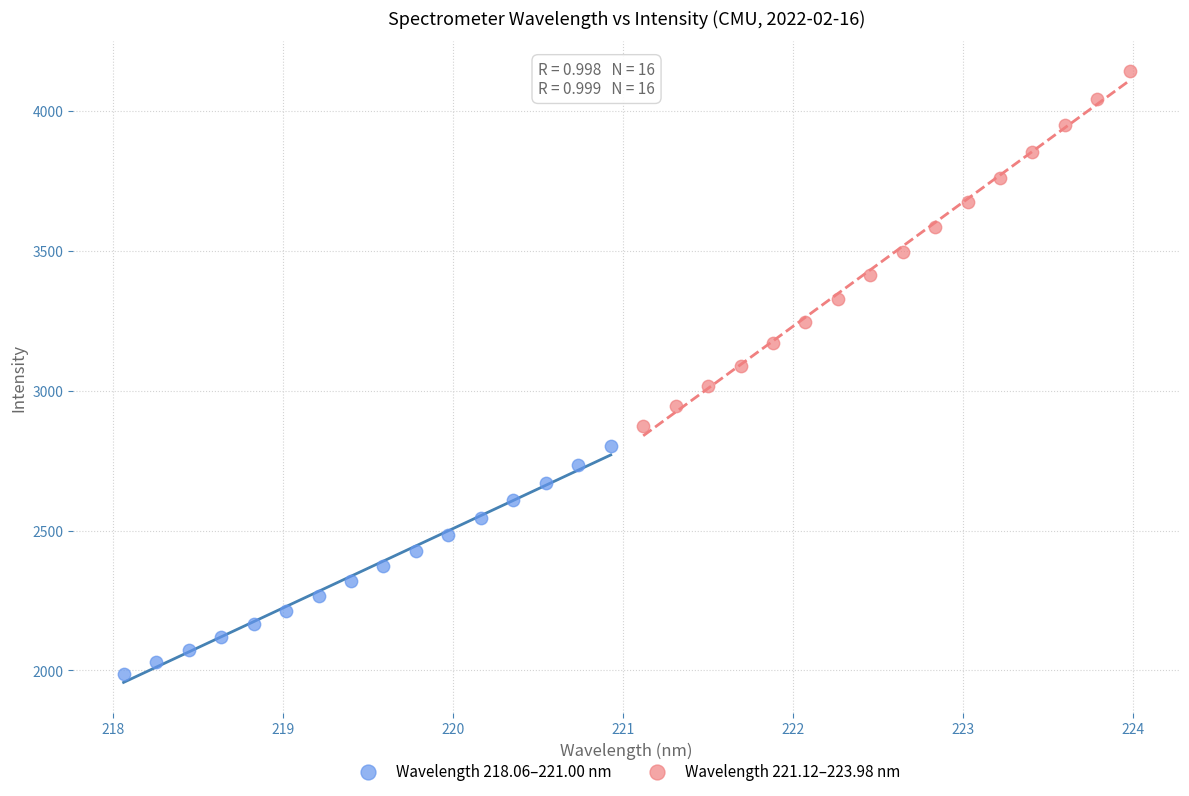

Which series reaches the maximum Y coordinate?

Wavelength 221.12–223.98 nm